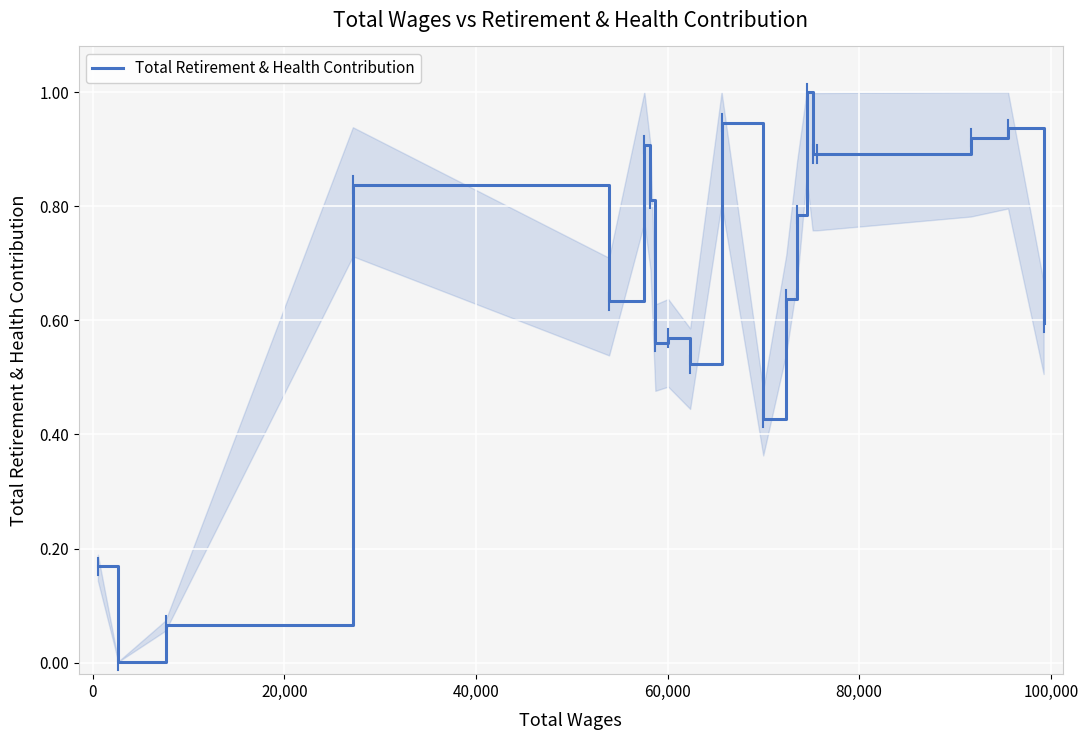

What is the difference between the maximum and minimum values?

1.0